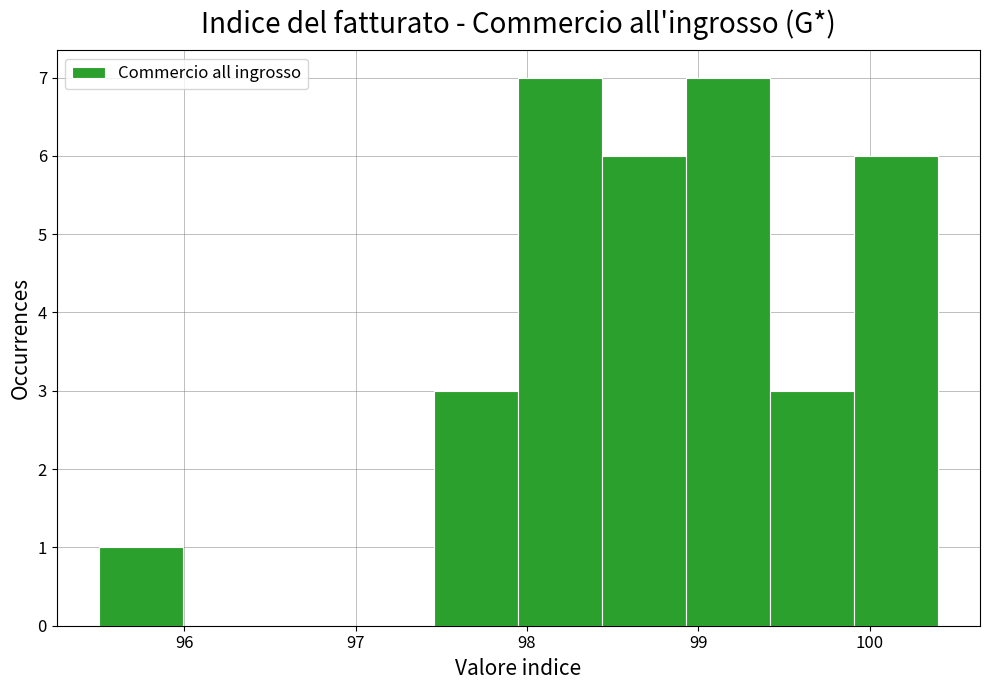

Reading left to right, list every bar in this chart as the range it spans on the x-axis followed by its height. Neither the bar edges nor the heights are printed on the chart, so give them approximately, as read against the axes.

95.50 to 95.99: 1
95.99 to 96.48: 0
96.48 to 96.97: 0
96.97 to 97.46: 0
97.46 to 97.95: 3
97.95 to 98.44: 7
98.44 to 98.93: 6
98.93 to 99.42: 7
99.42 to 99.91: 3
99.91 to 100.40: 6